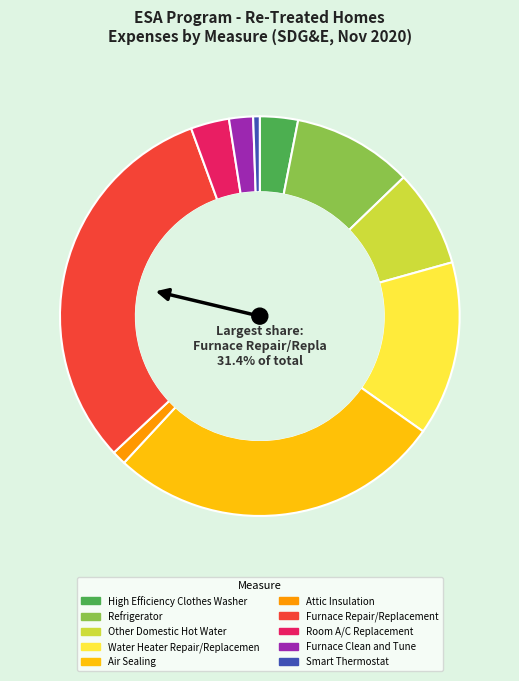

Is it true that Other Domestic Hot Water is 1% of the pie?

False